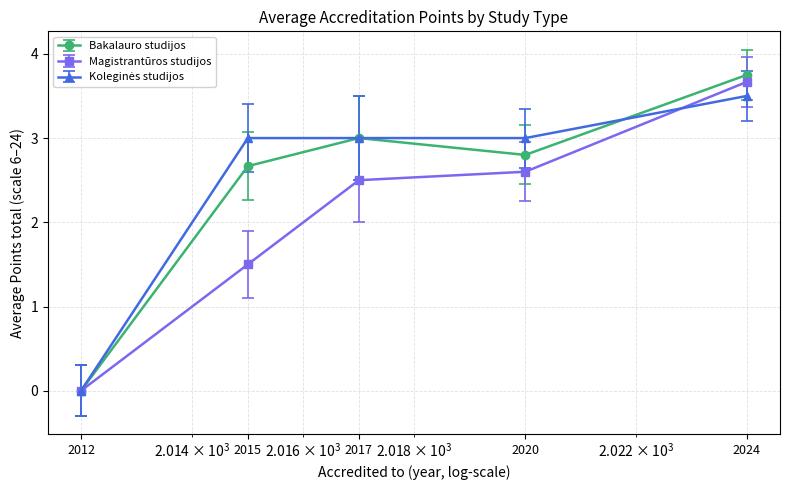

Which series has the widest spread of values?

Bakalauro studijos